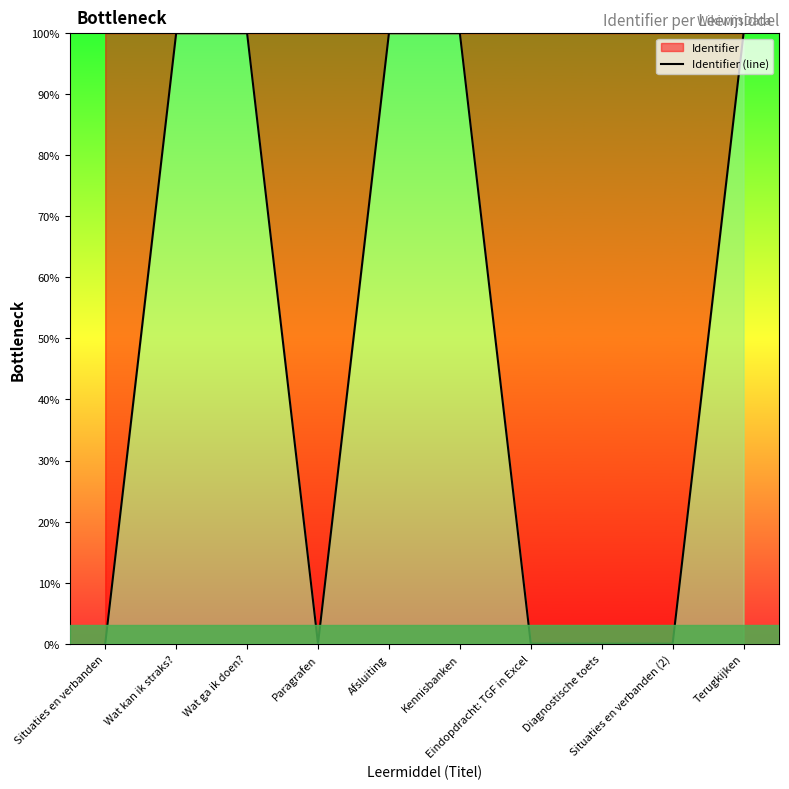

List the labels in order of value, largest first.

Terugkijken, Kennisbanken, Afsluiting, Wat ga ik doen?, Wat kan ik straks?, Eindopdracht: TGF in Excel, Situaties en verbanden (2), Diagnostische toets, Paragrafen, Situaties en verbanden